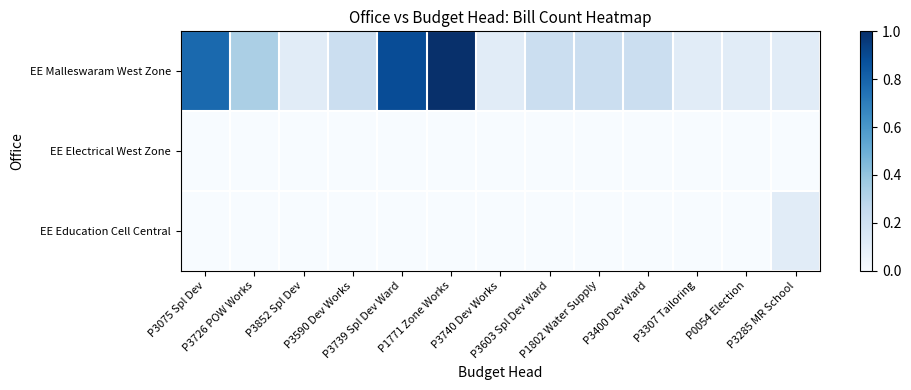

Rank the series by their maximum value, from highest to lowest.

EE Malleswaram West Zone, EE Education Cell Central, EE Electrical West Zone